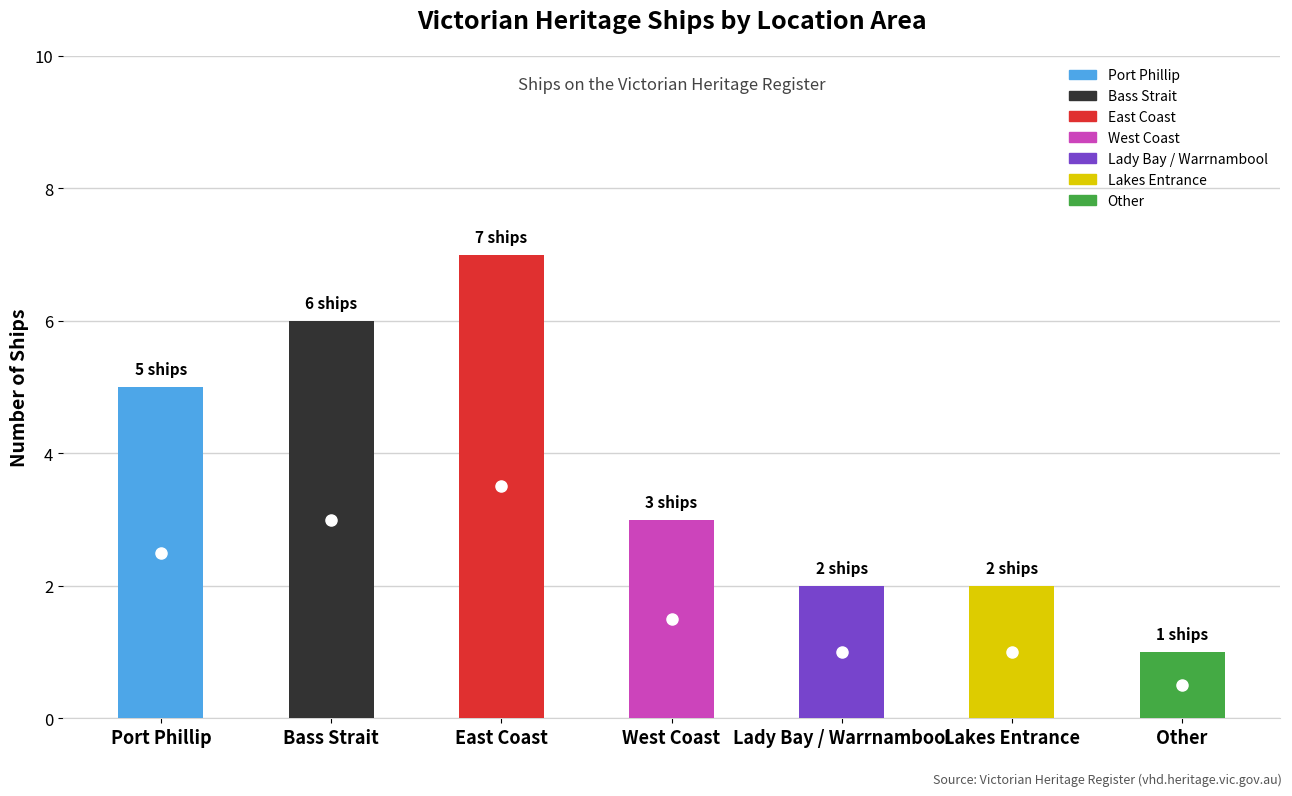

Are the bars grouped side by side (vs. stacked)?

No